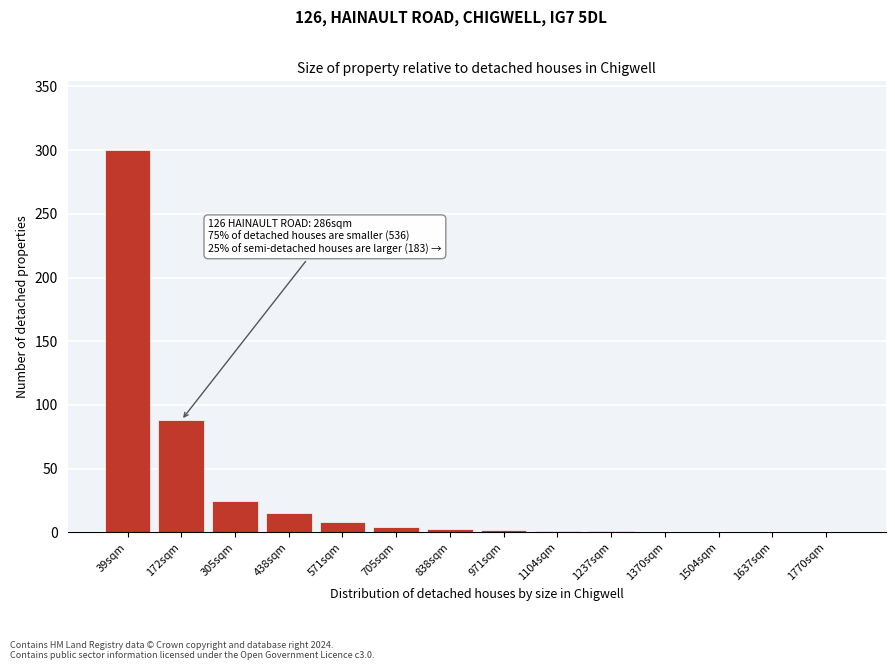

What is the maximum value shown in the chart?

300